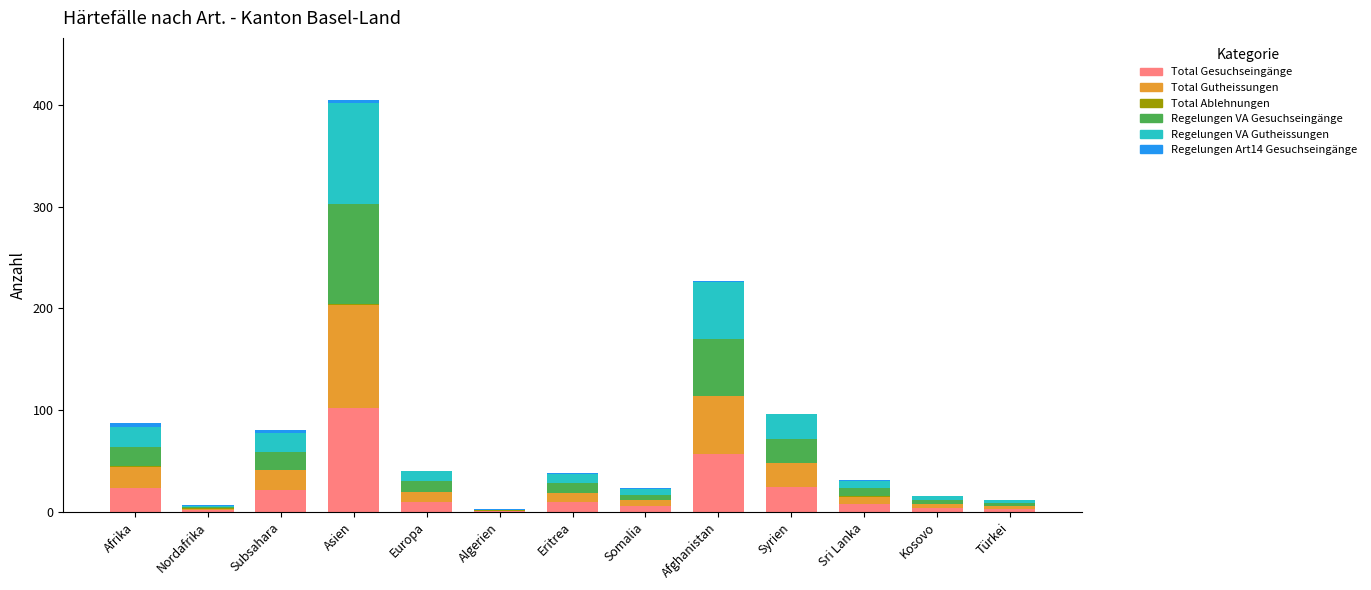

The value of Total Gesuchseingänge at Europa is 10. True or false?

True